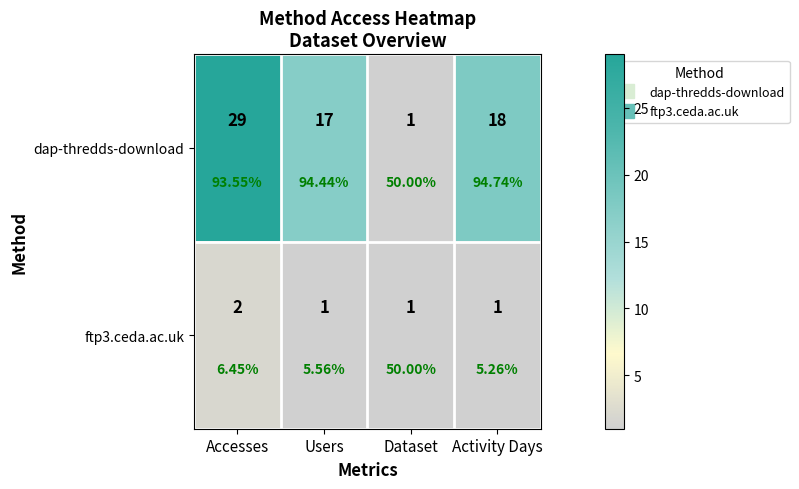

At which label does dap-thredds-download first exceed 18?

Accesses